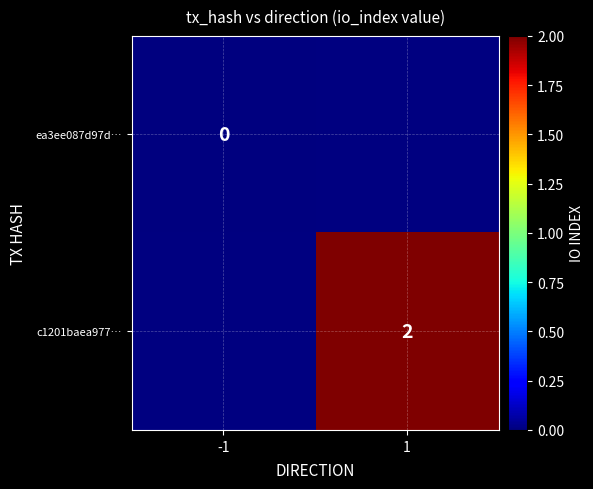

Is it true that c1201baea977… equals 2 at 1?

True